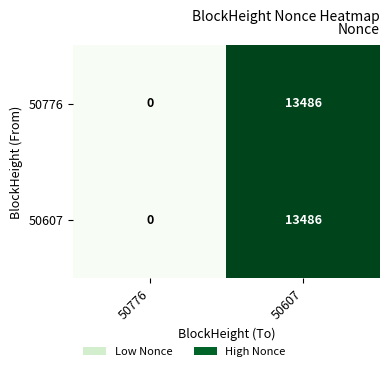

Read the 50776 value at 50607.

13486